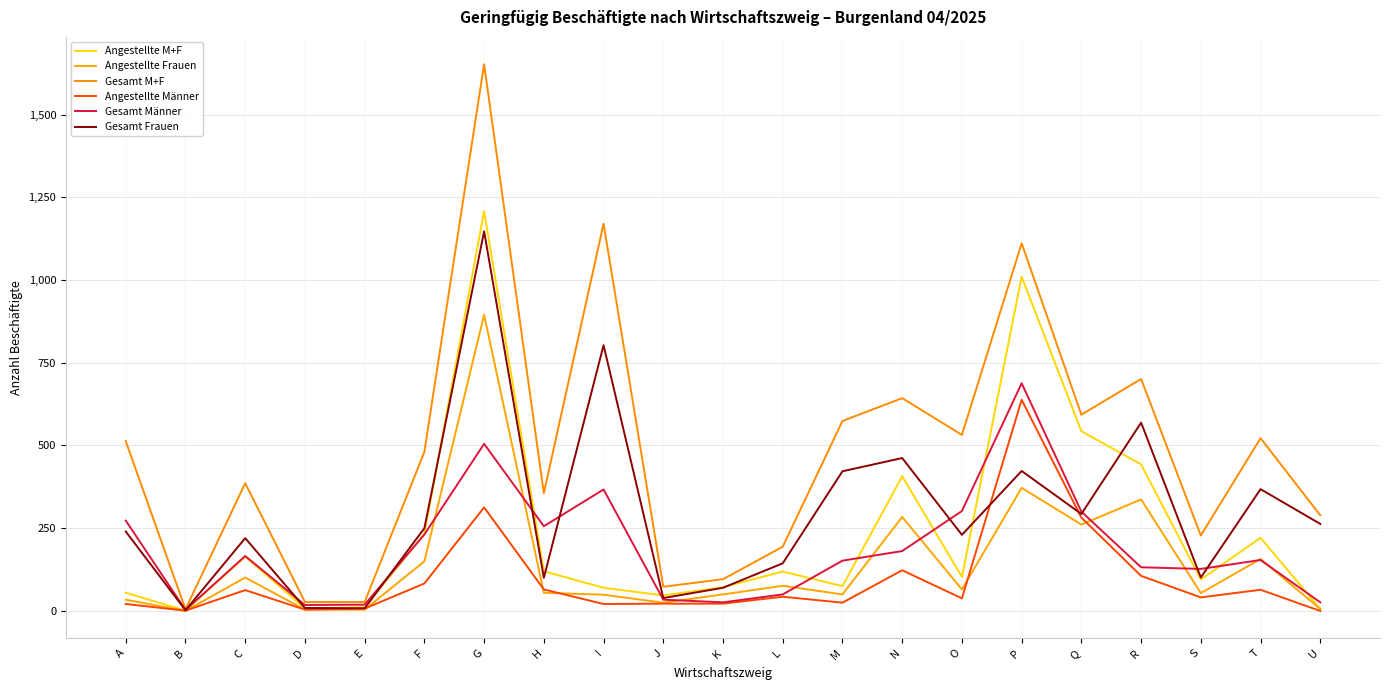

What is the minimum value for Angestellte M+F?

1